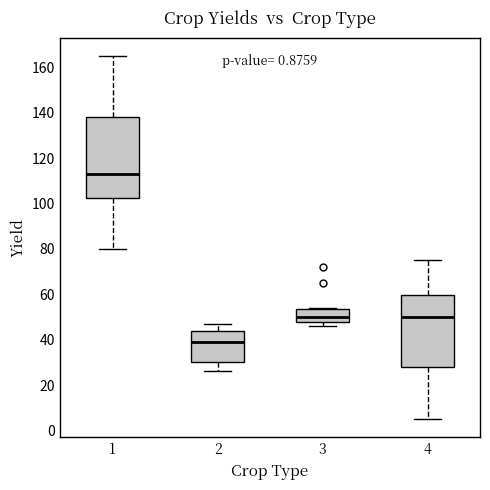

Reading left to right, transcribe this box plot: for each box, give where its median line is, the range the box spans, and where its two whiskers end, as read against the y-axis. The values are not printed on the chart, so give them approximately, as read against the axis.

1: median 114, box 102 to 138, whiskers 80 to 166
2: median 40, box 30 to 44, whiskers 26 to 48
3: median 50, box 48 to 54, whiskers 46 to 54
4: median 50, box 28 to 60, whiskers 6 to 76